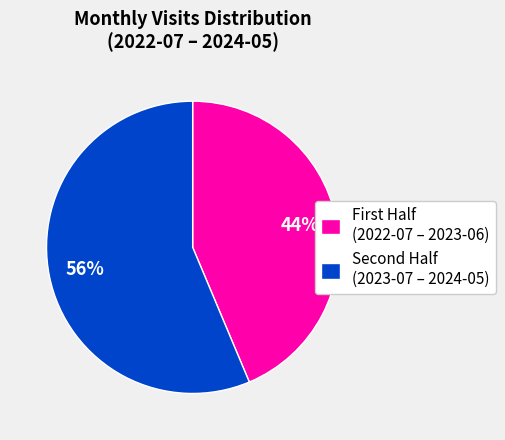

How many slices are in this pie chart?

2